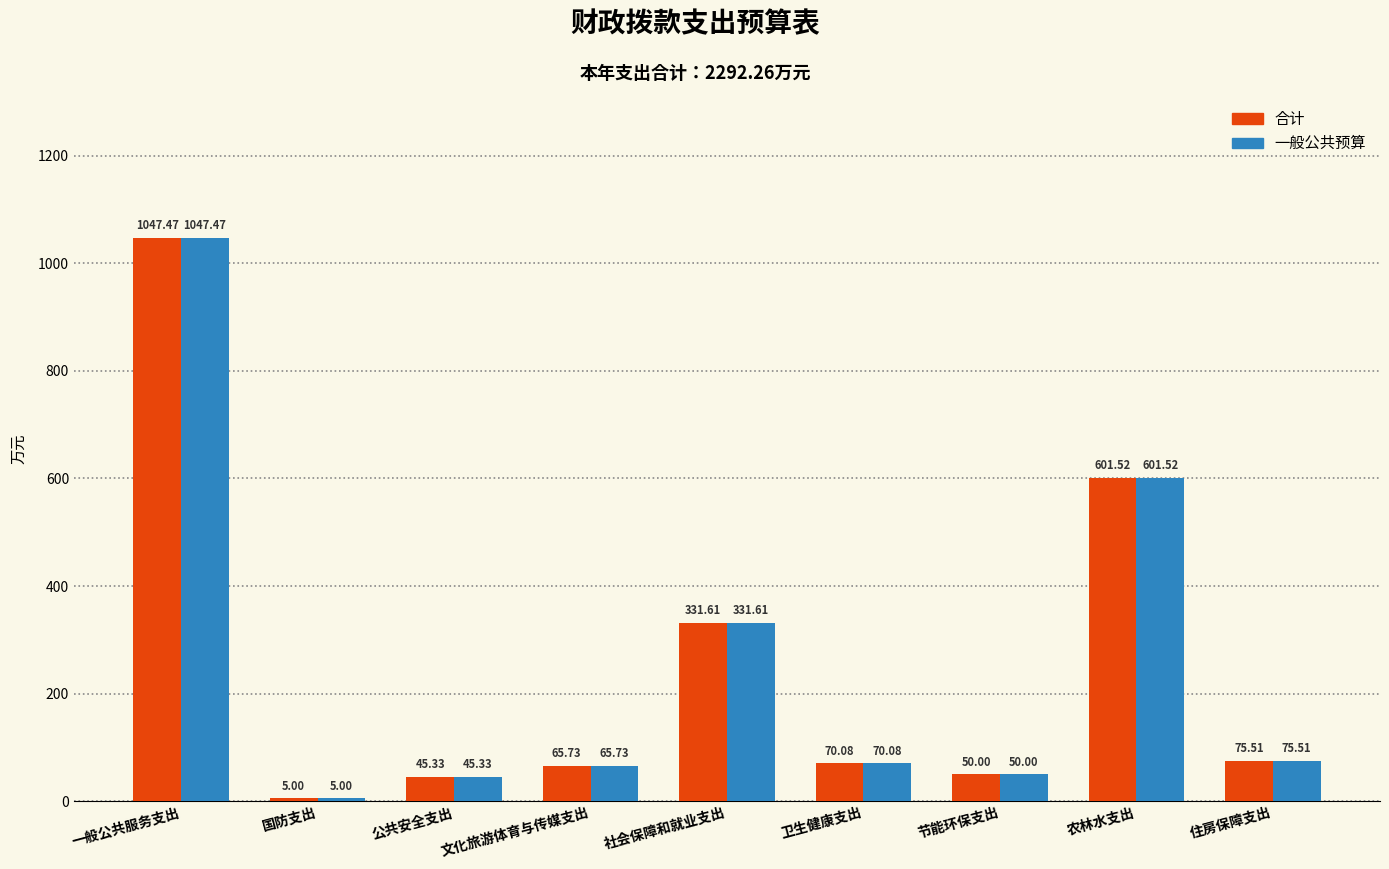

How many bars are there in total?

18